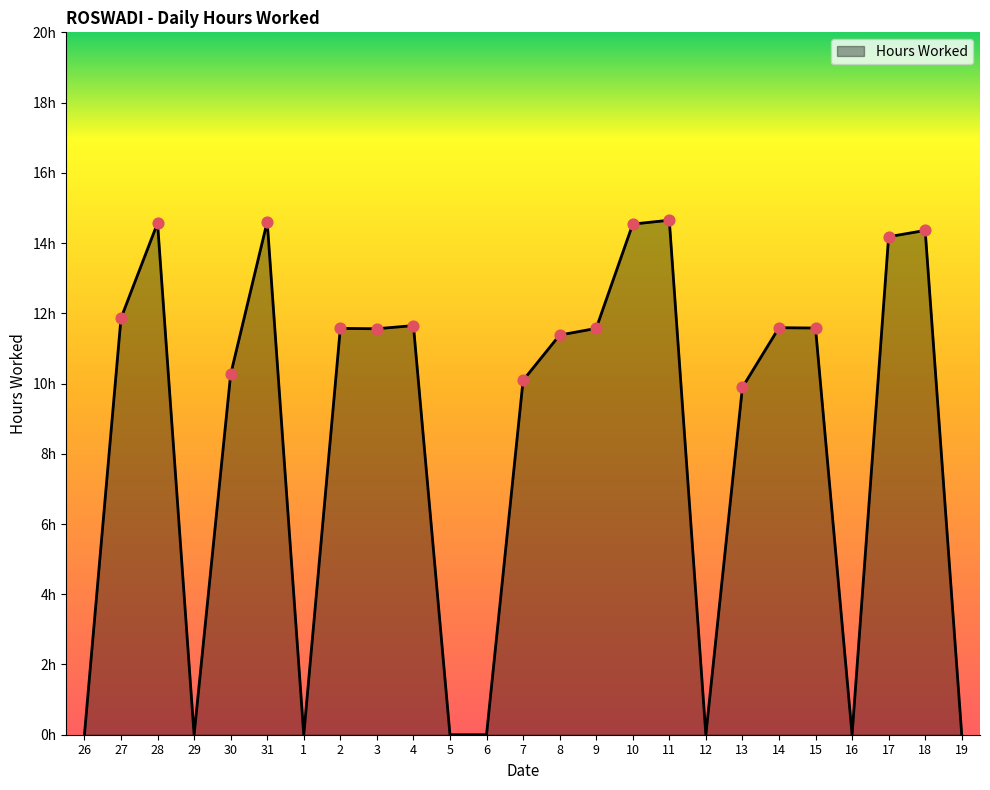

Between 11 and 7, which is larger?

11